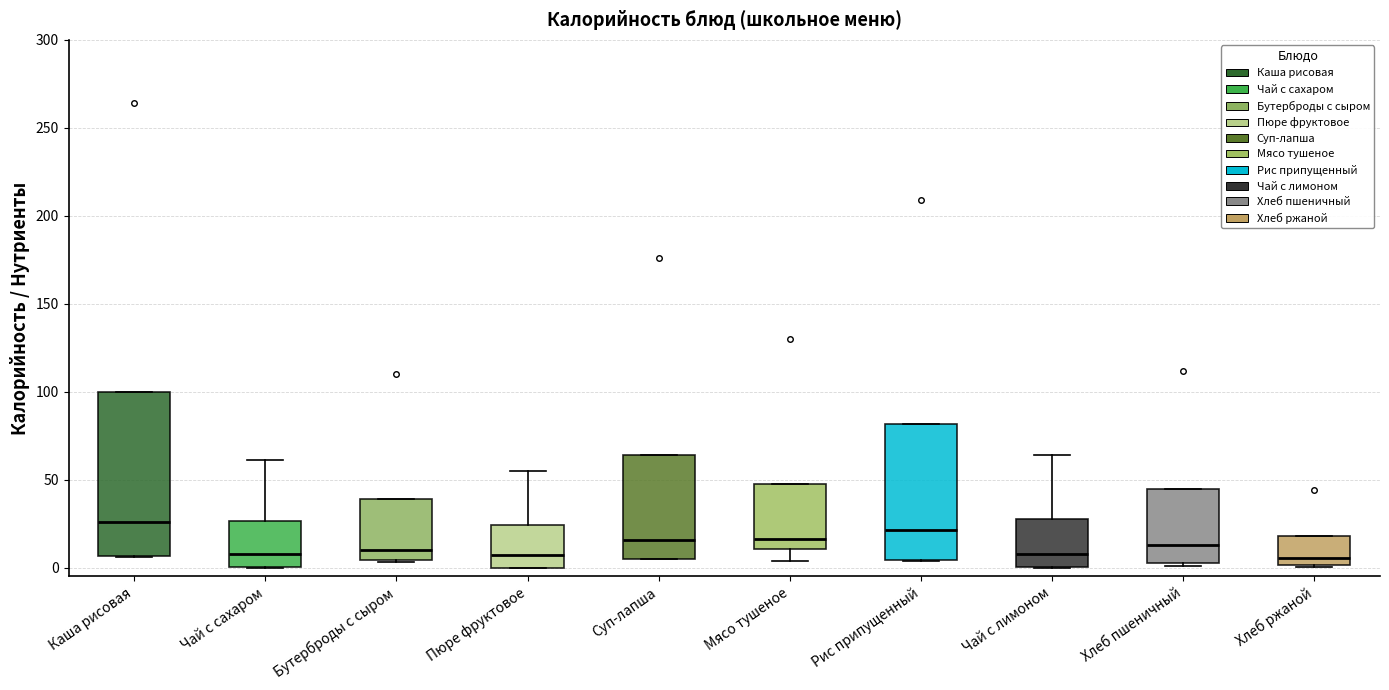

Comparing the boxes themselves (not the whiskers), which one is the tallest?

Каша рисовая